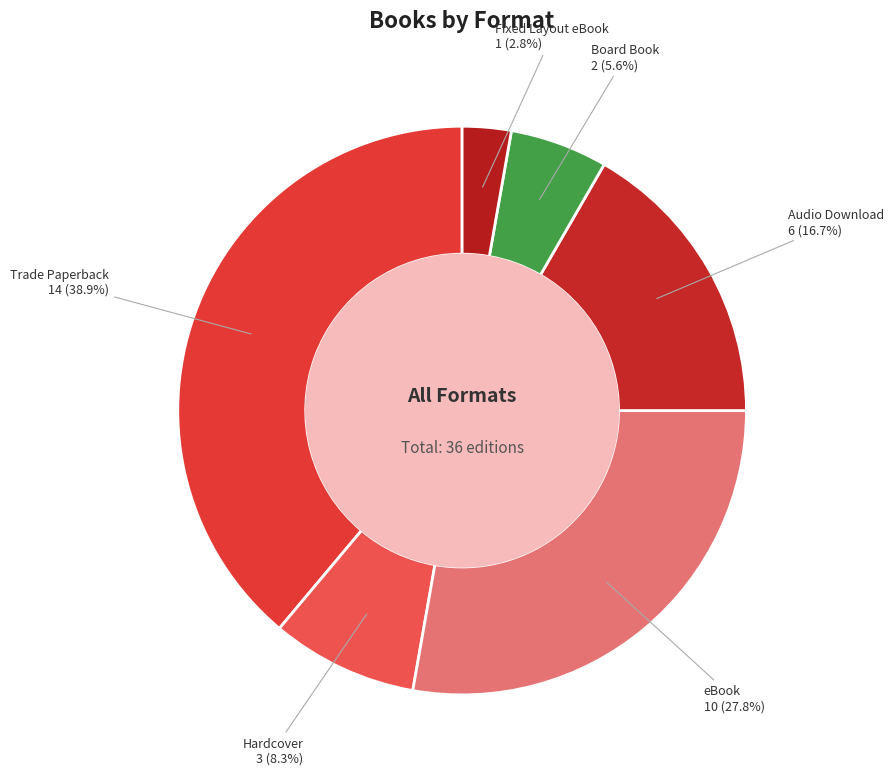

How many segments does this pie chart have?

6